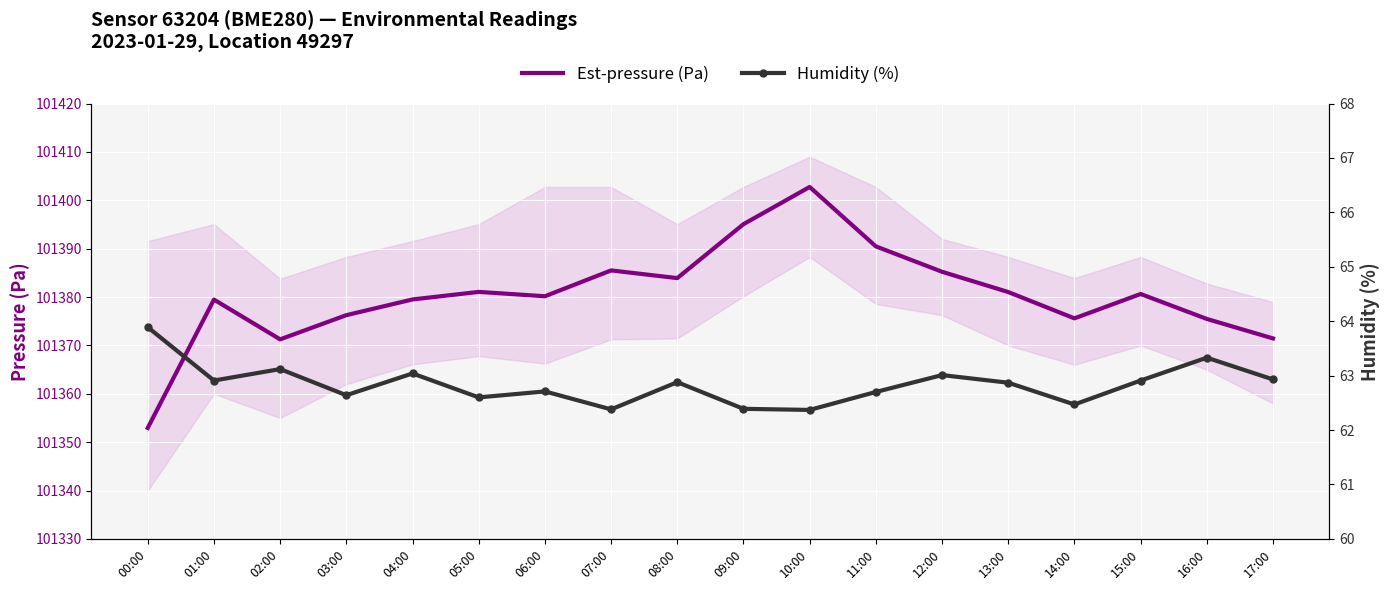

What is the value of the humidity point at the 7th from the left?

62.7